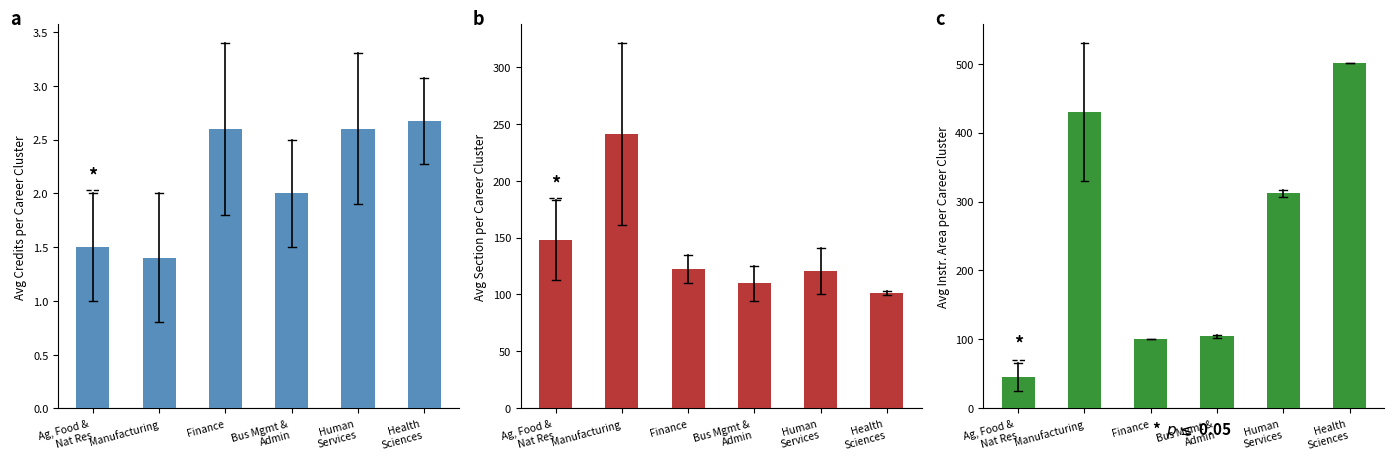

Where does the Avg Instr. Area per Career Cluster series first go above 311?

Manufacturing